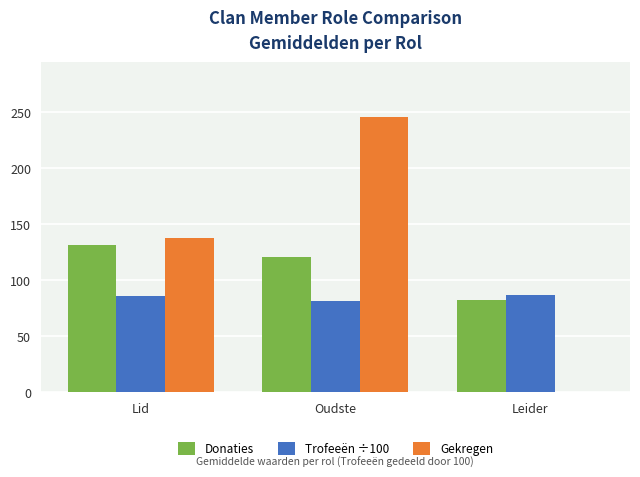

What are all the series names shown in the legend?

Donaties, Trofeeën ÷100, Gekregen